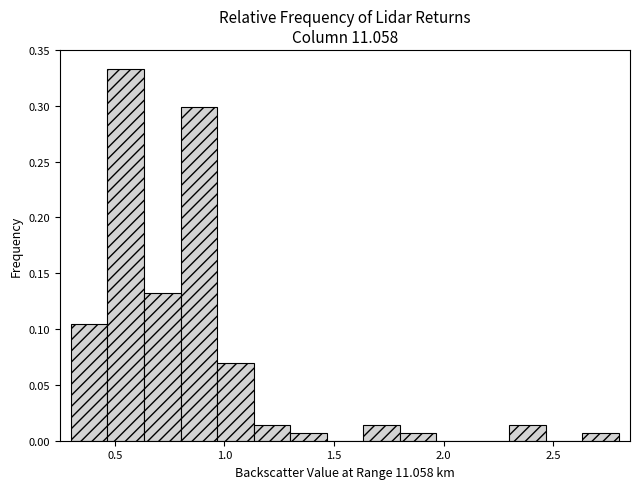

Around what value on the x-axis is the tallest bar? Give the approximate position of its centre, as read against the axis.

0.55